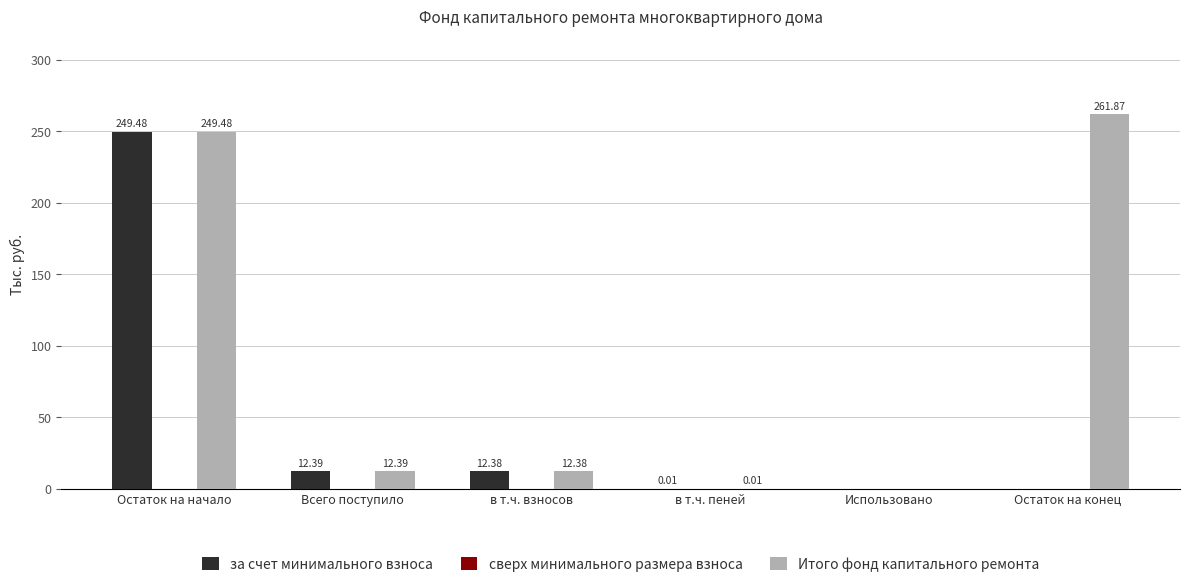

What is the sum of all Итого фонд капитального ремонта values?

536.1